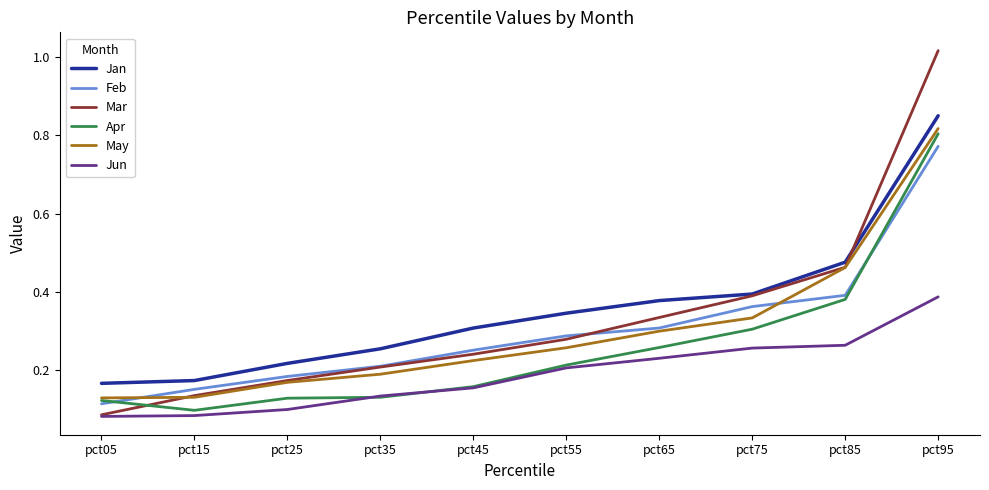

At which category does the chart reach its peak across all series?

pct95